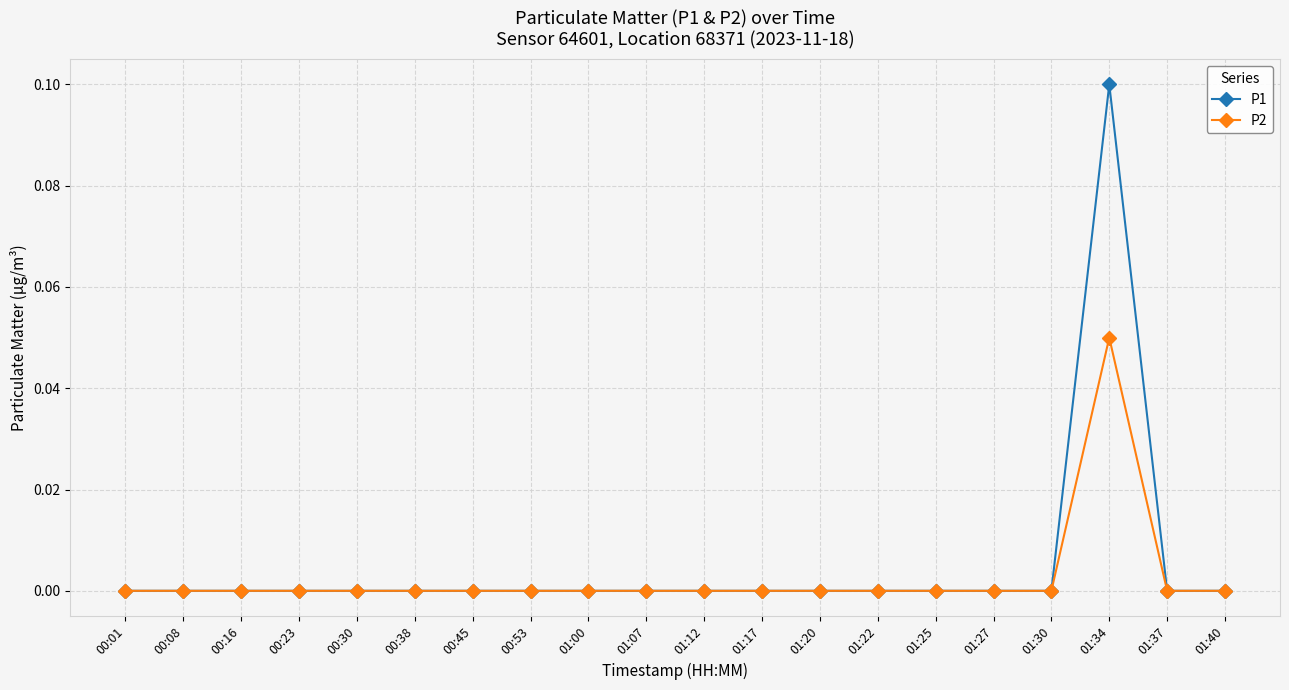

Rank the series by their maximum value, from highest to lowest.

P1, P2